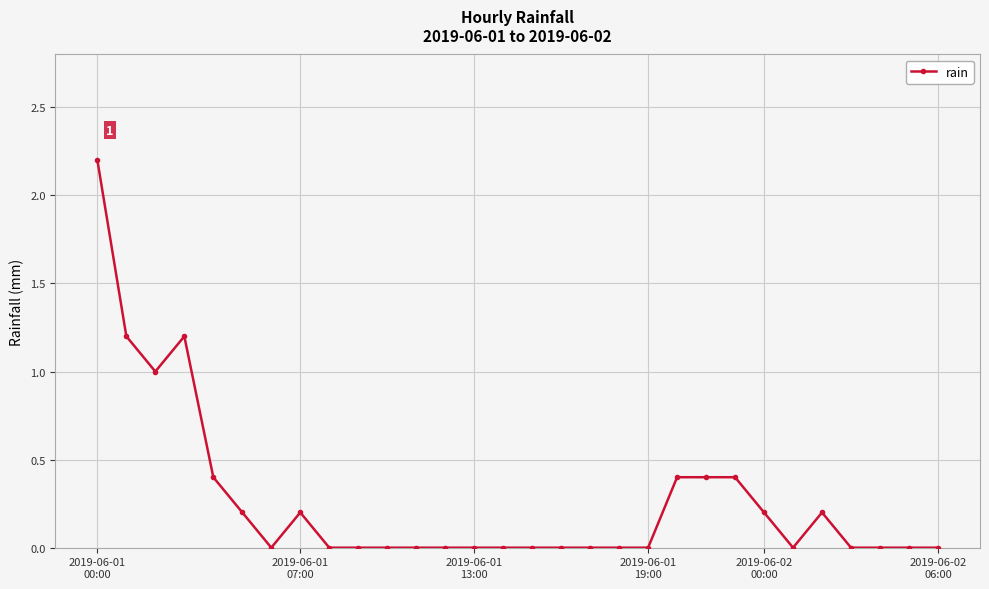

True or false: the data has more than 0 interior local peaks.

True